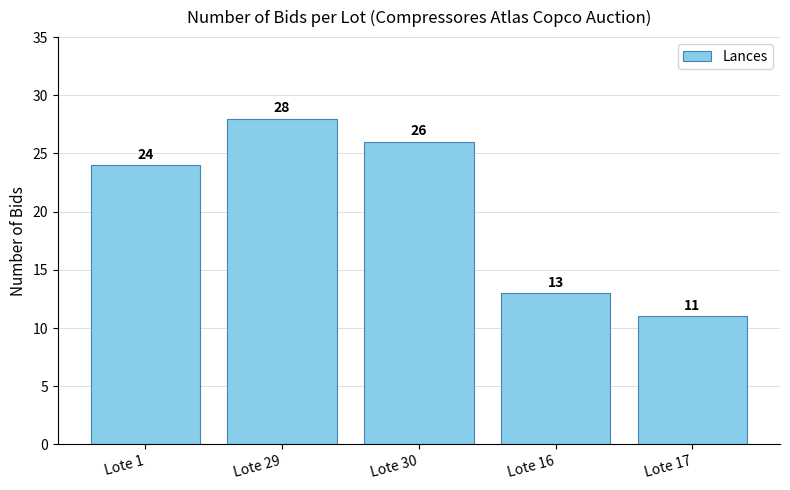

Rank the categories by value from highest to lowest.

Lote 29, Lote 30, Lote 1, Lote 16, Lote 17